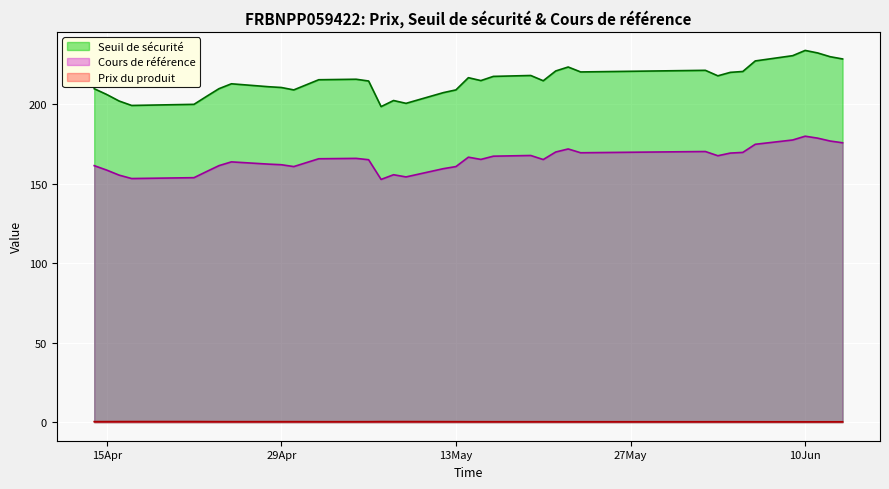

How many lines are shown in the chart?

3